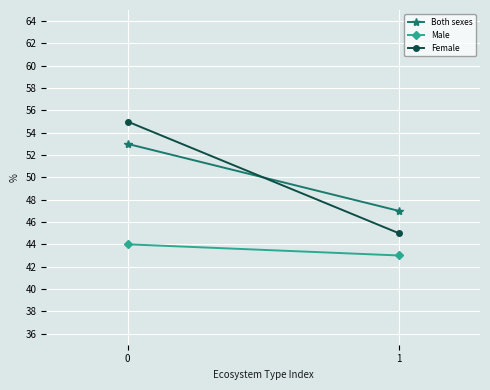

The value of Female at 0 is 26. True or false?

False